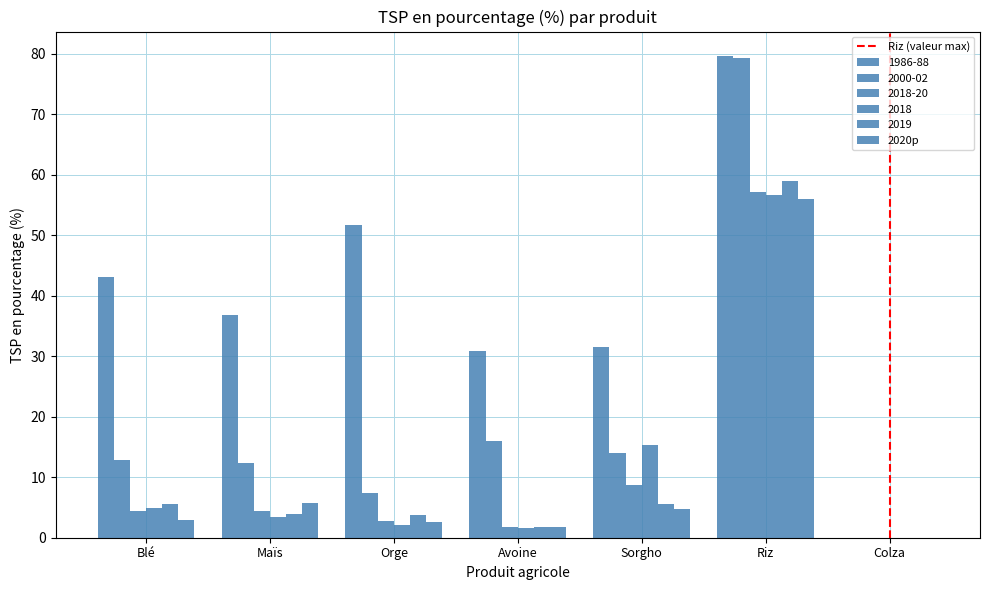

Count the number of data series in this chart.

6